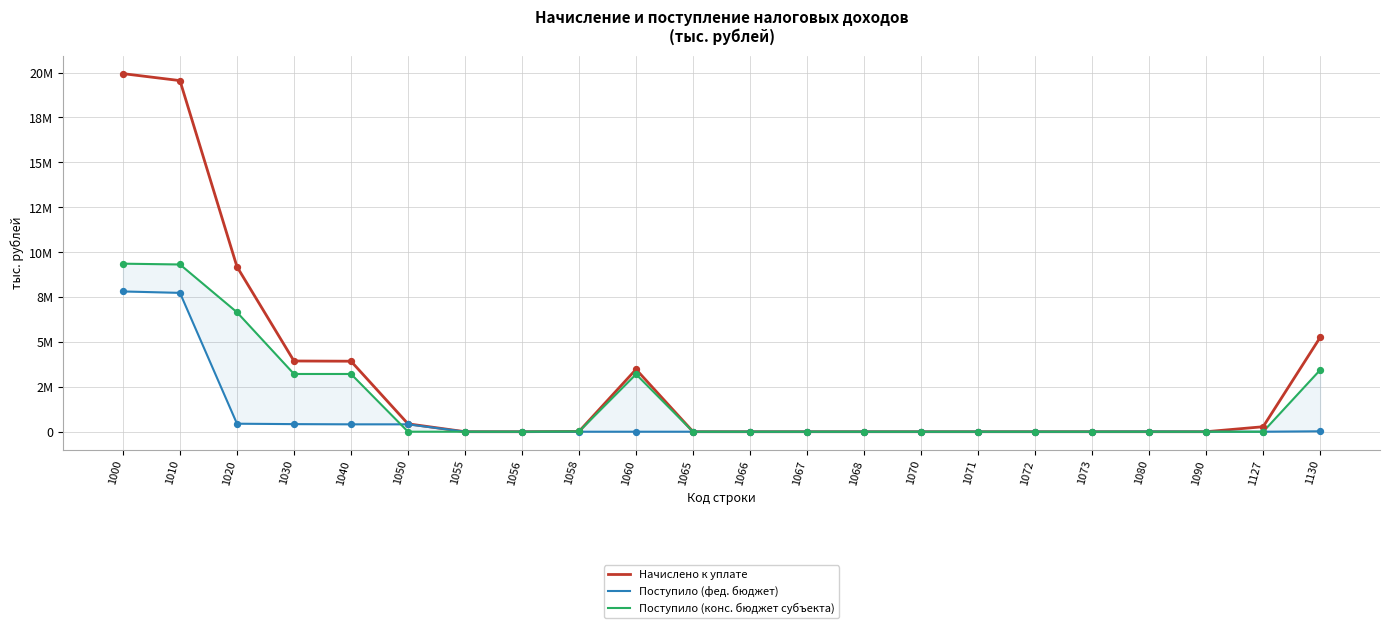

Which series reaches the minimum Y coordinate?

Начислено к уплате